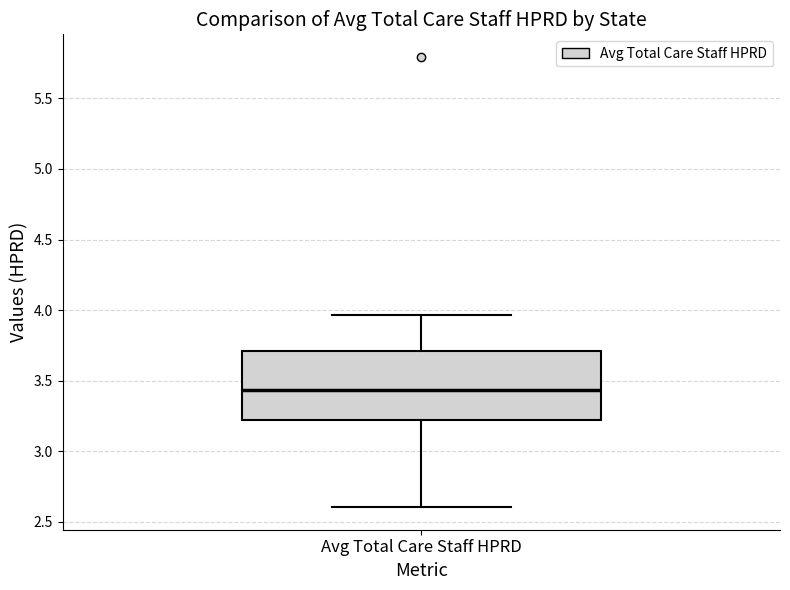

Where does the upper whisker of the box for Avg Total Care Staff HPRD end on the y-axis? The values are not printed on the chart, so give them approximately, as read against the axis.

3.95